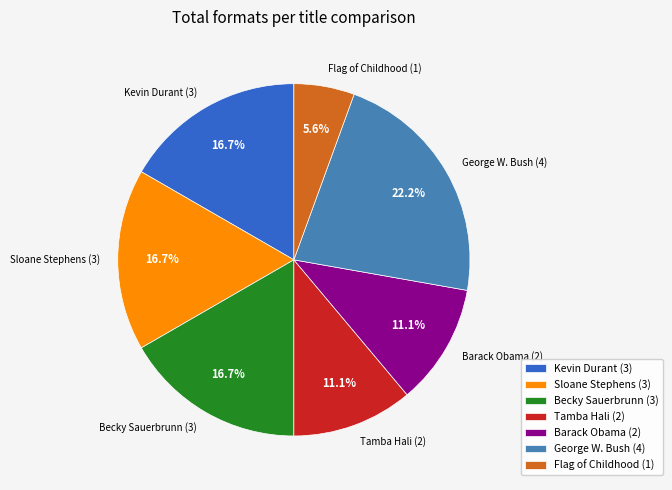

Does any single category account for the majority?

No